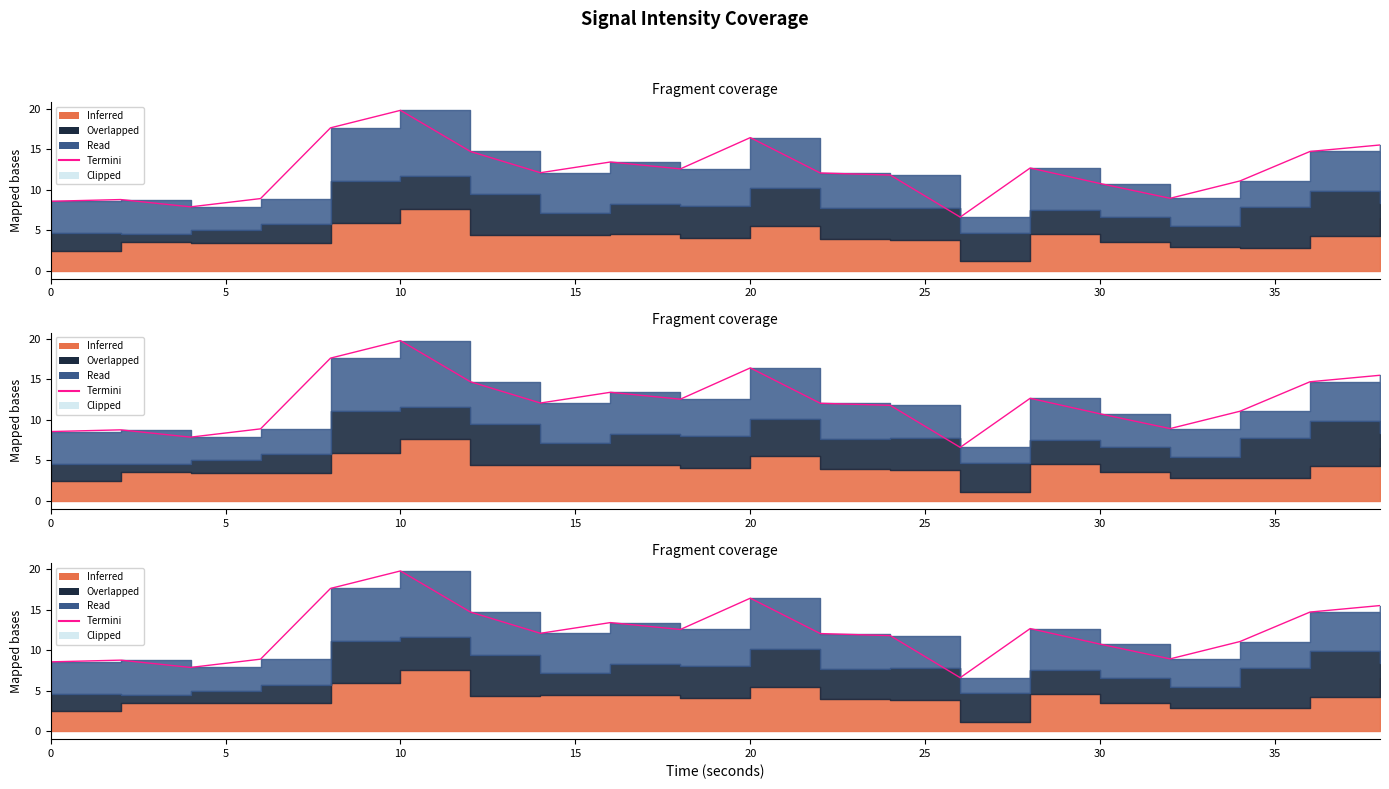

How many data points are less than 12?

9